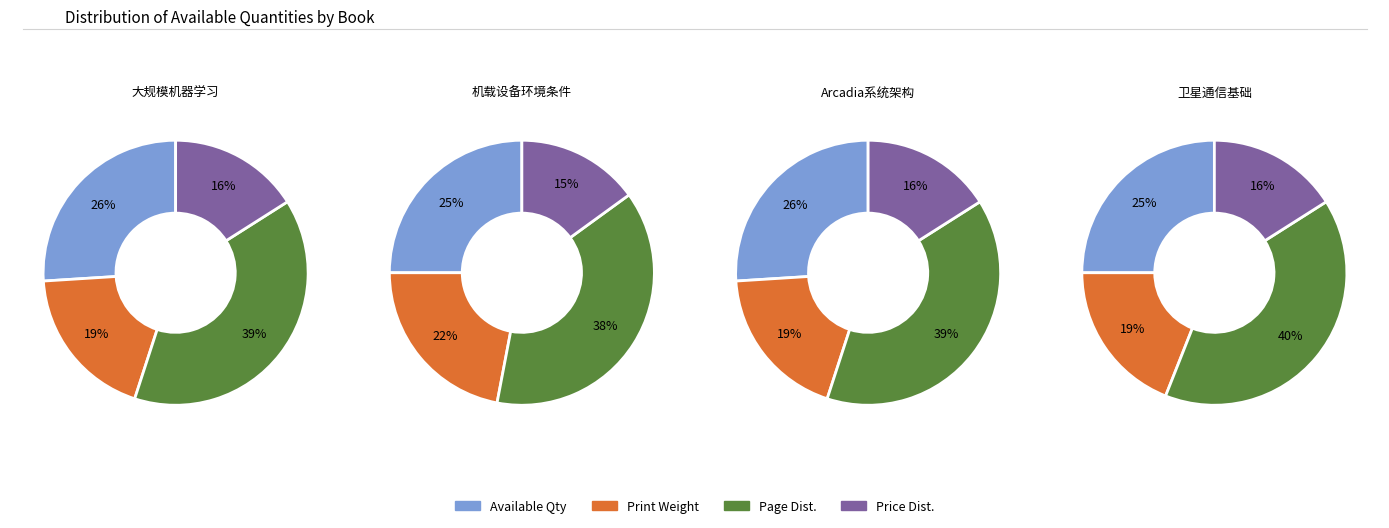

To the nearest percent, what is the average slice percentage?

25%